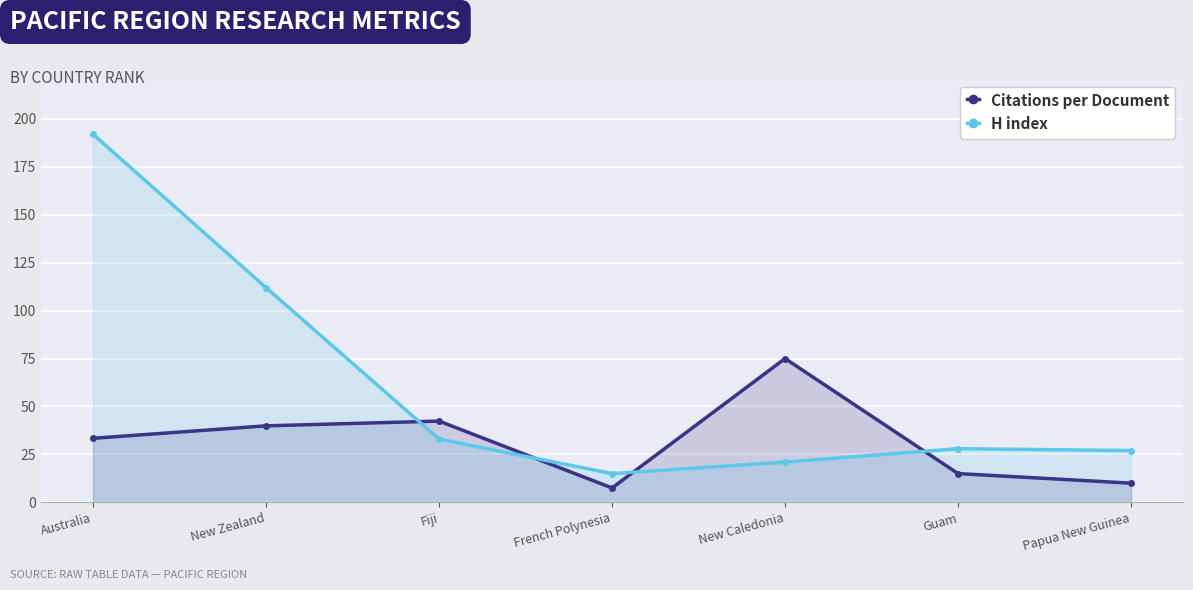

Where is H index nearest to the value 103?

New Zealand